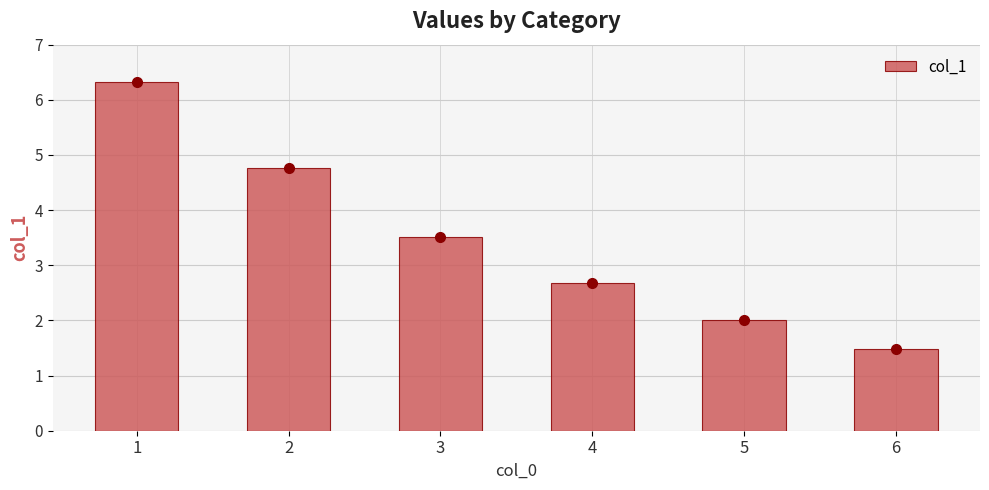

List the labels in order of value, smallest first.

6, 5, 4, 3, 2, 1